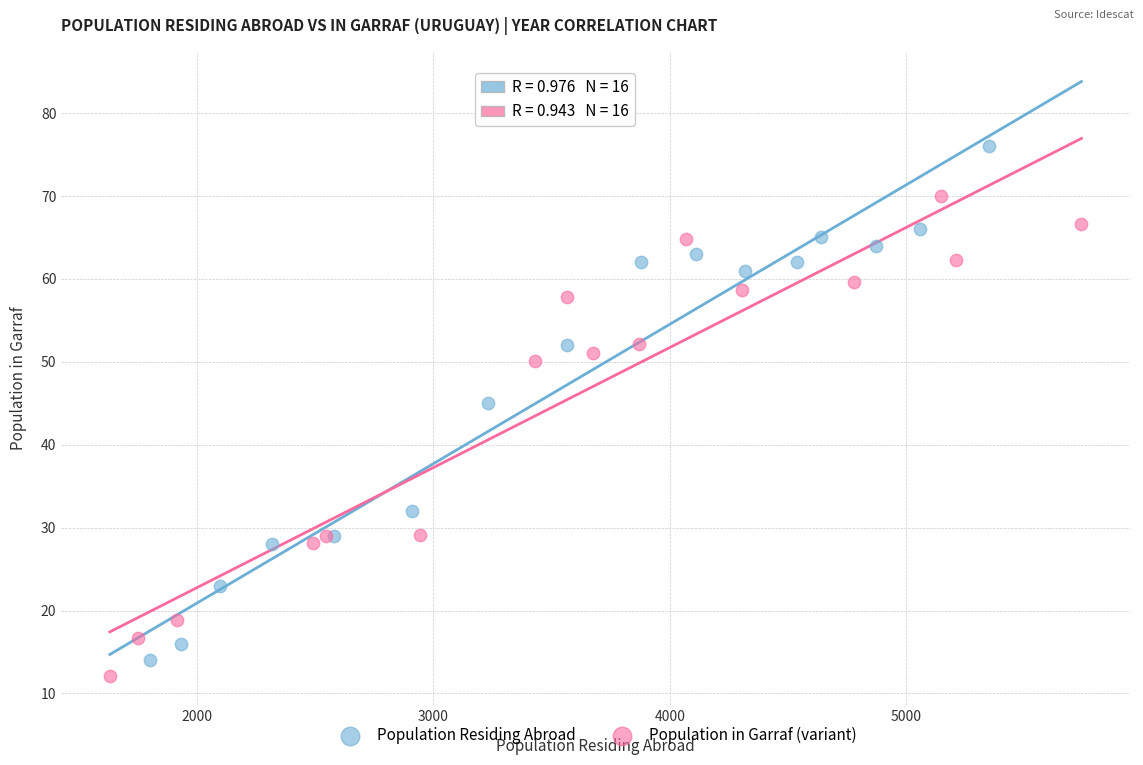

Which series contains the lowest Y value?

Population in Garraf (variant)